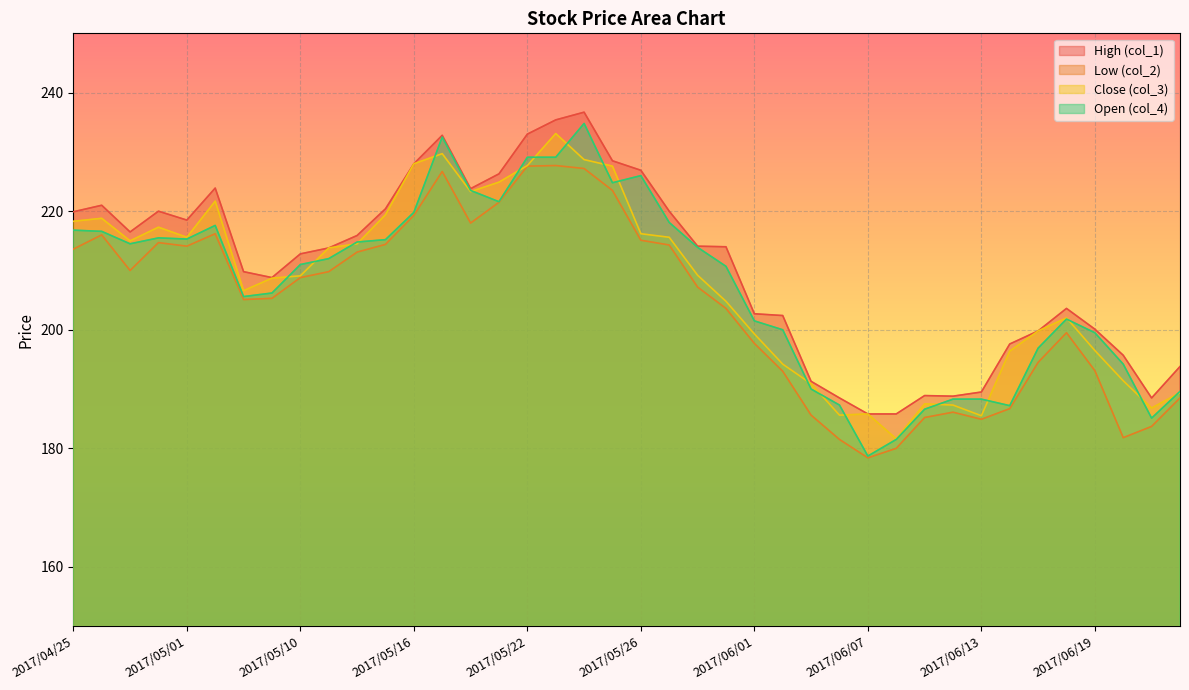

What is the label of the 4th point from the left?

2017/04/28